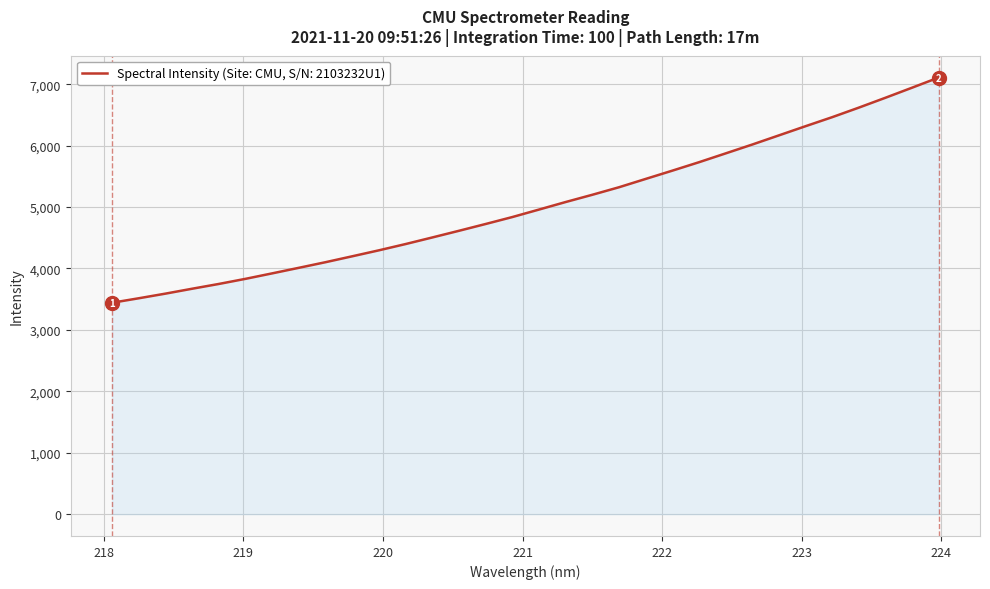

What is the greatest value displayed?

7109.1